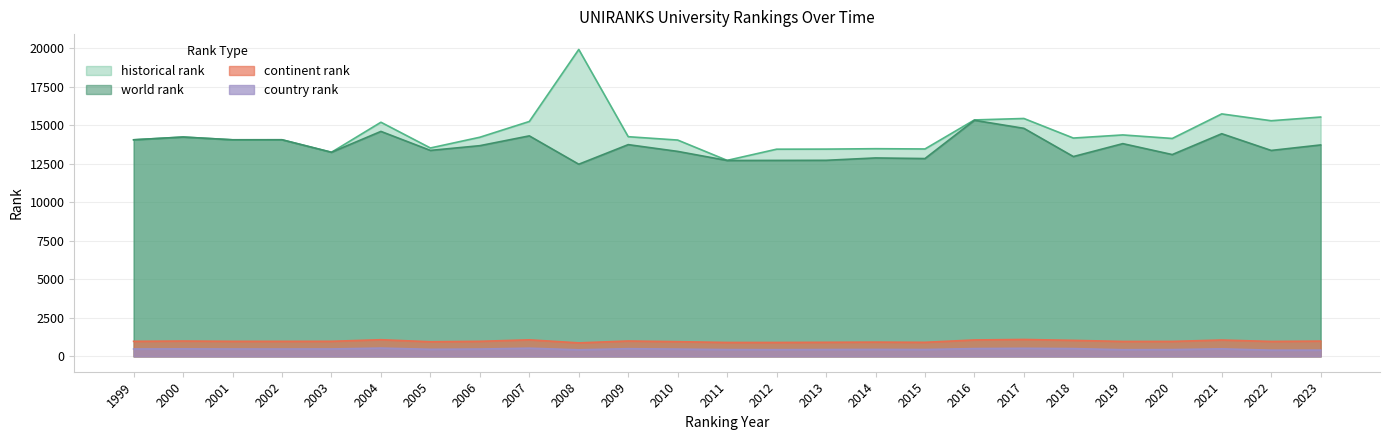

What is the minimum value shown in the chart?

404